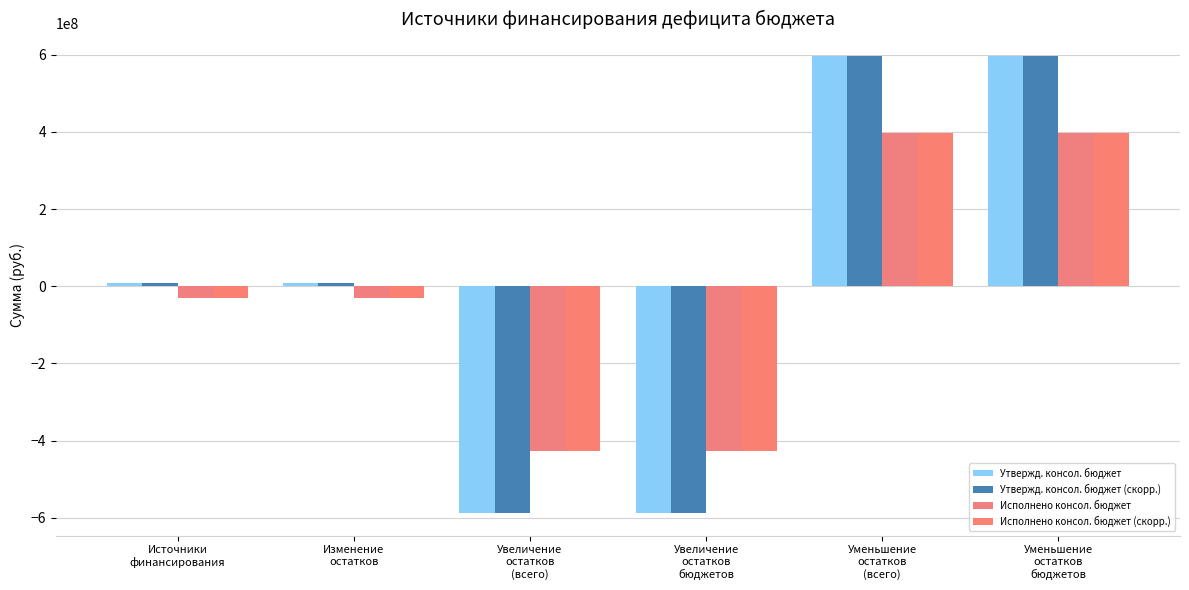

Is it true that Исполнено консол. бюджет (скорр.) equals -205858893.3 at Увеличение
остатков
бюджетов?

False